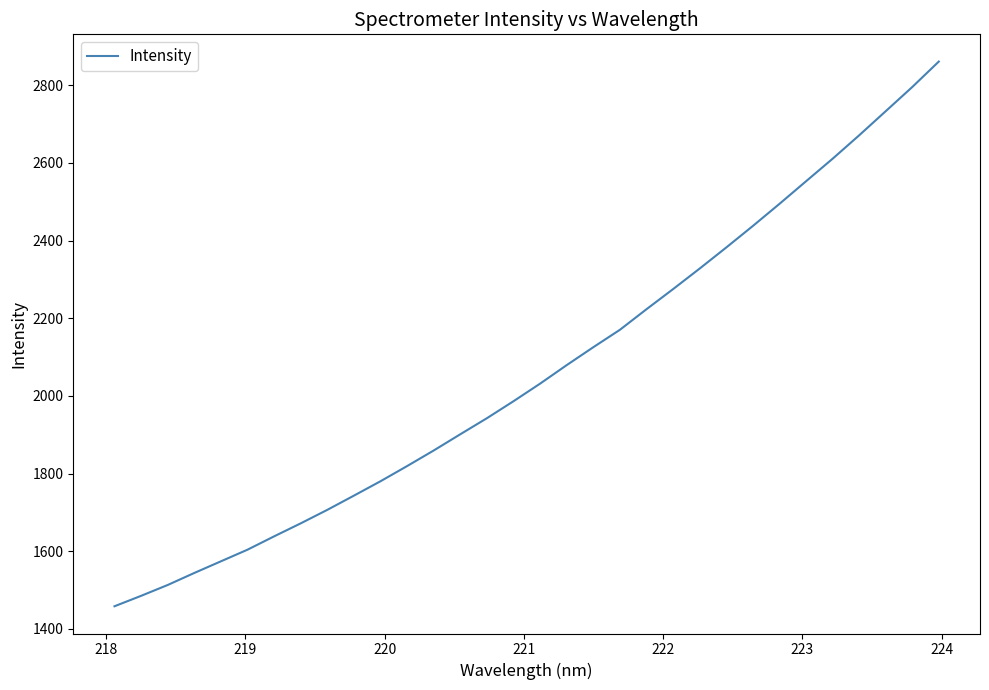

What is the difference between the maximum and minimum values?

1402.5